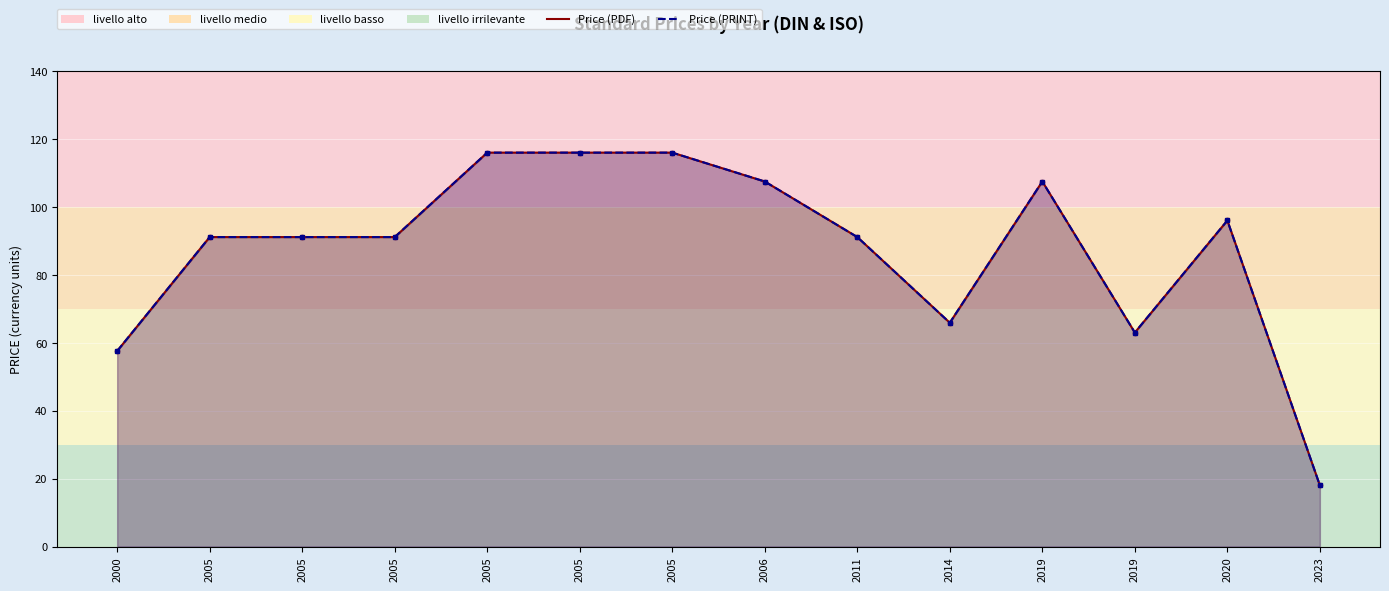

True or false: Price (PRINT) and Price (PDF) cross at least once.

False